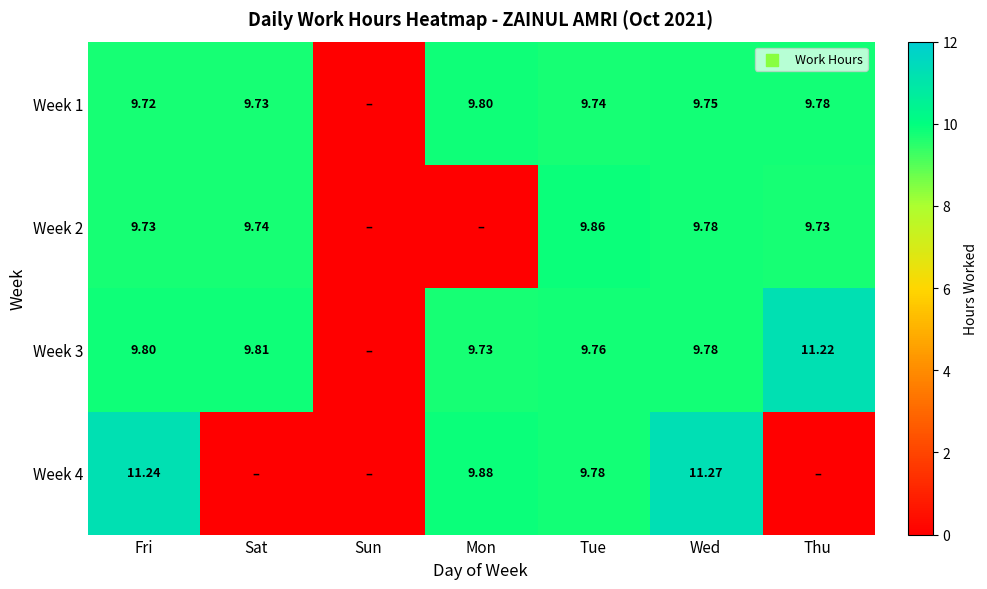

What is the difference between the second highest and second lowest values in the Week 3 series?

0.1